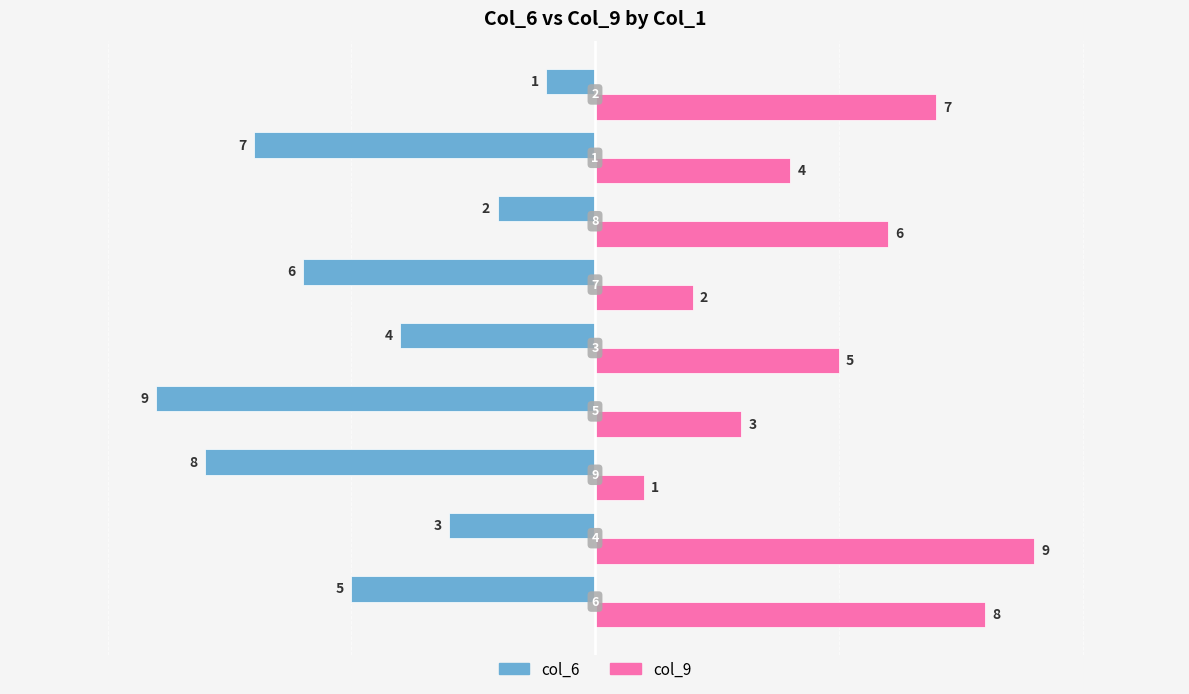

Which series has the largest total across all categories?

col_9